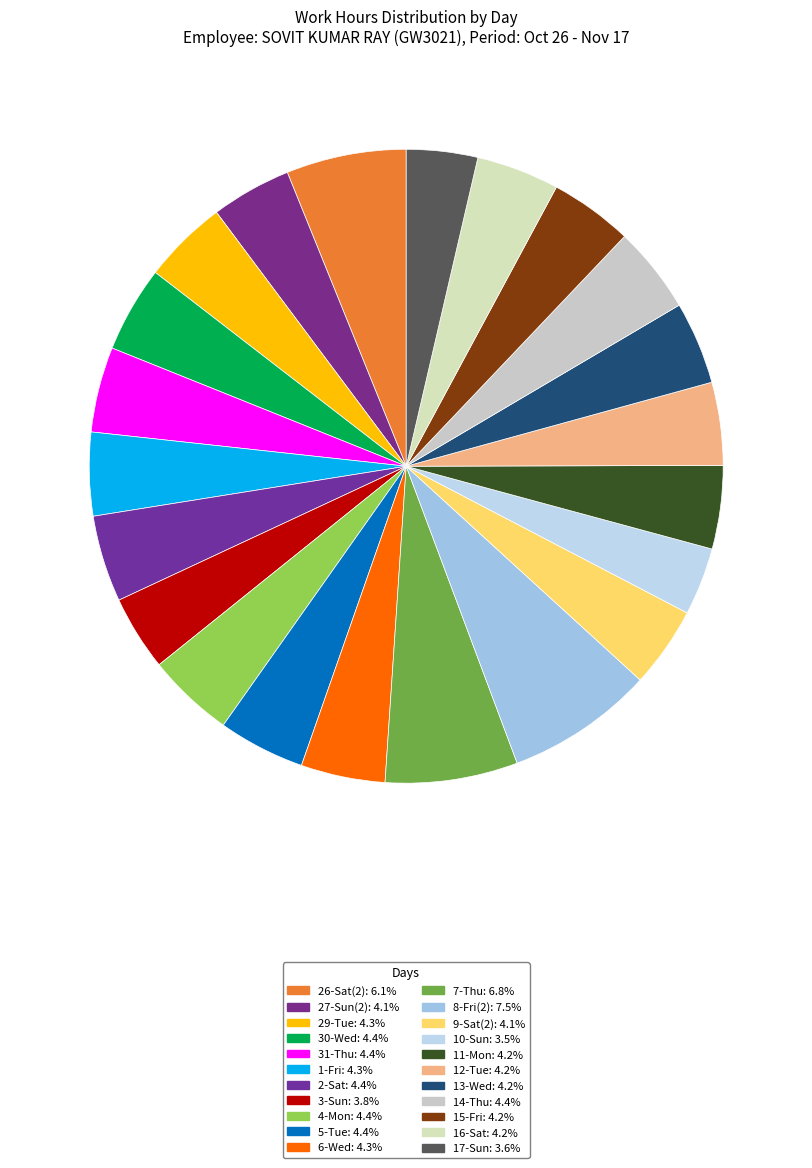

How many slices are in this pie chart?

22